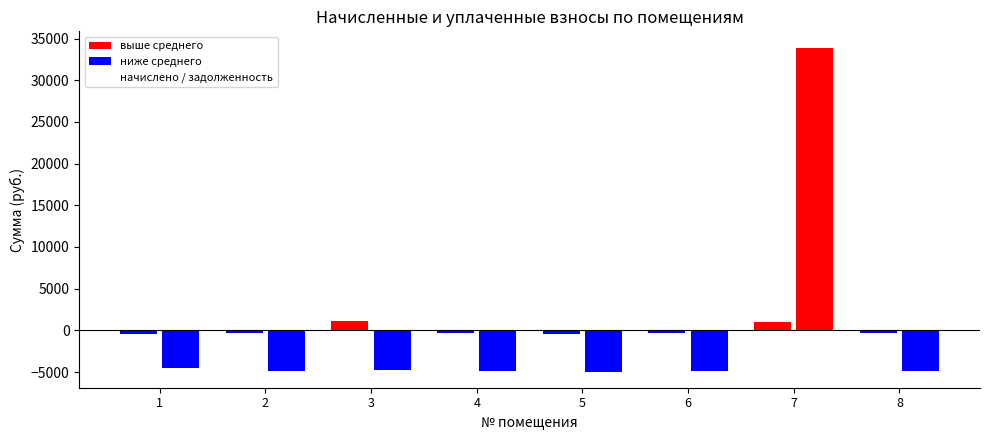

Count the number of data series in this chart.

2